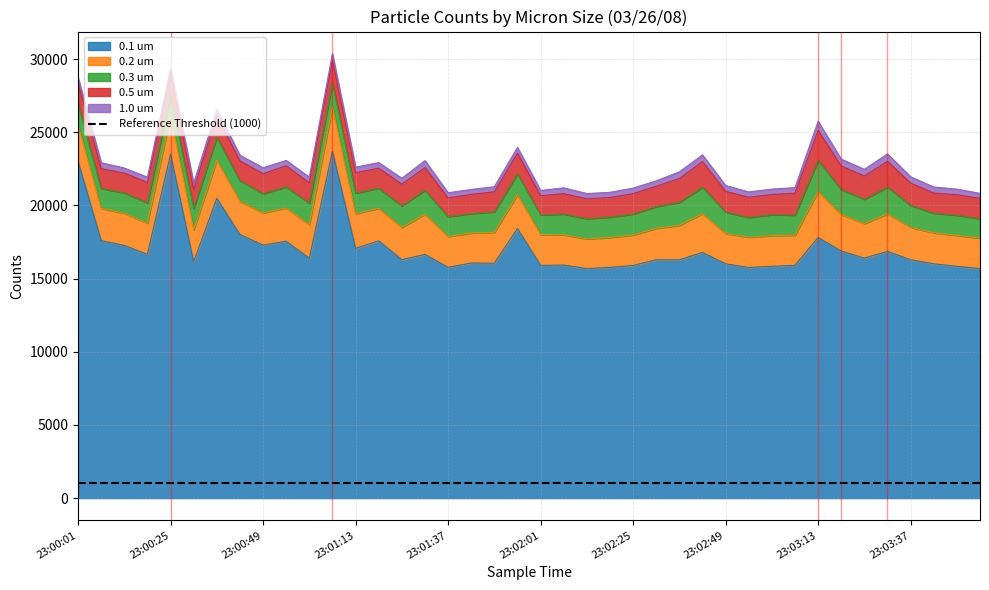

Which series has the widest spread of values?

0.1 um